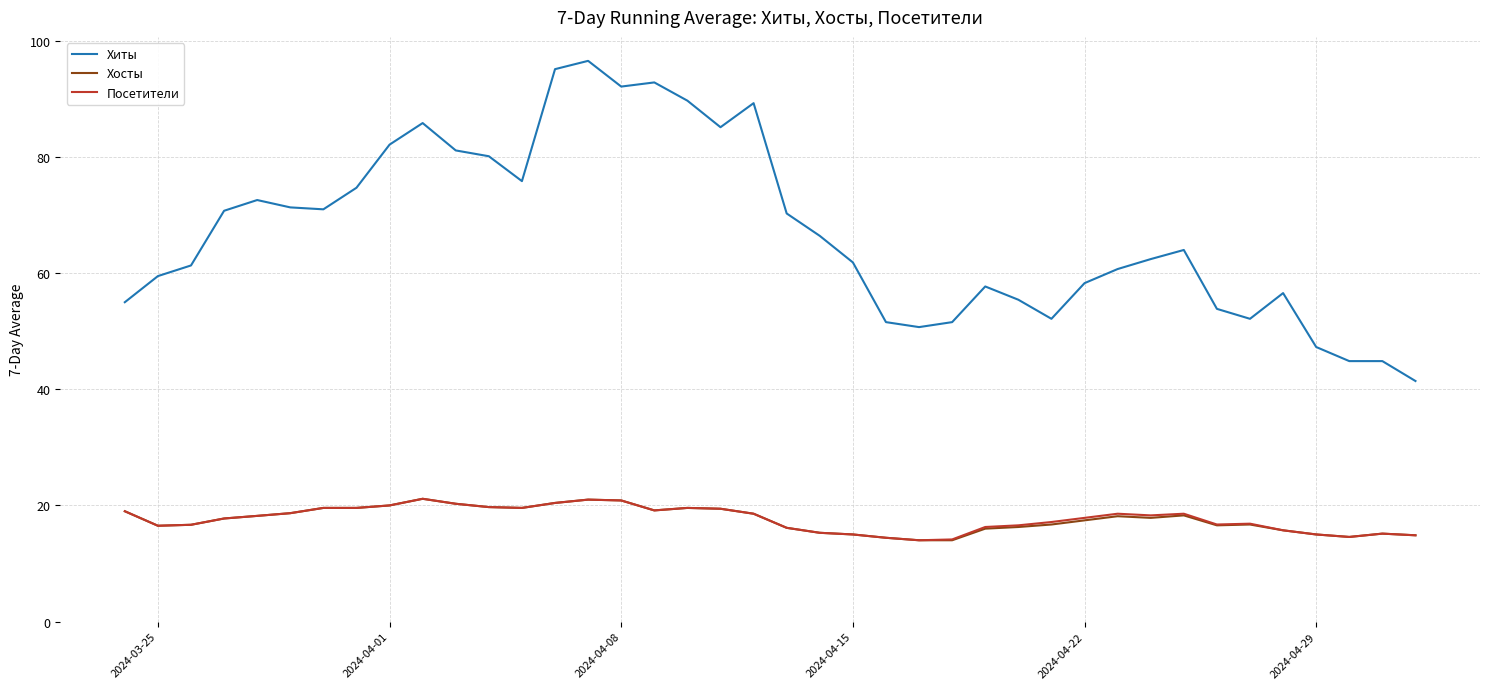

Which series has the largest range (max minus min)?

Хиты